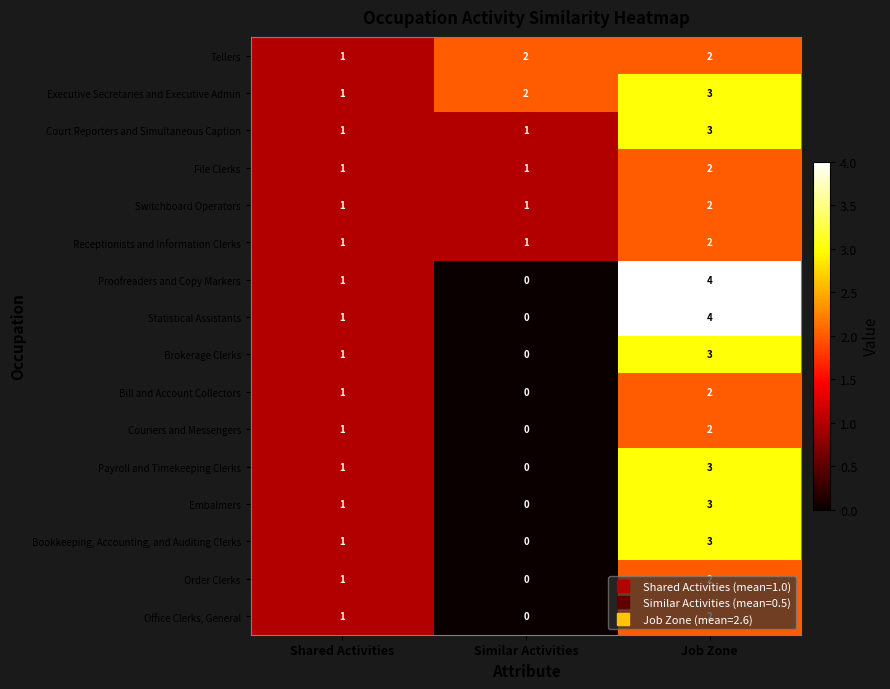

List the labels in order of Bill and Account Collectors value, smallest first.

Similar Activities, Shared Activities, Job Zone